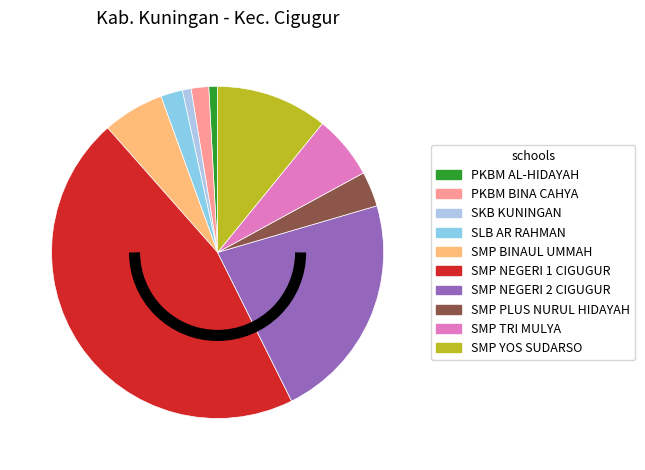

What is the largest slice in the pie chart?

SMP NEGERI 1 CIGUGUR